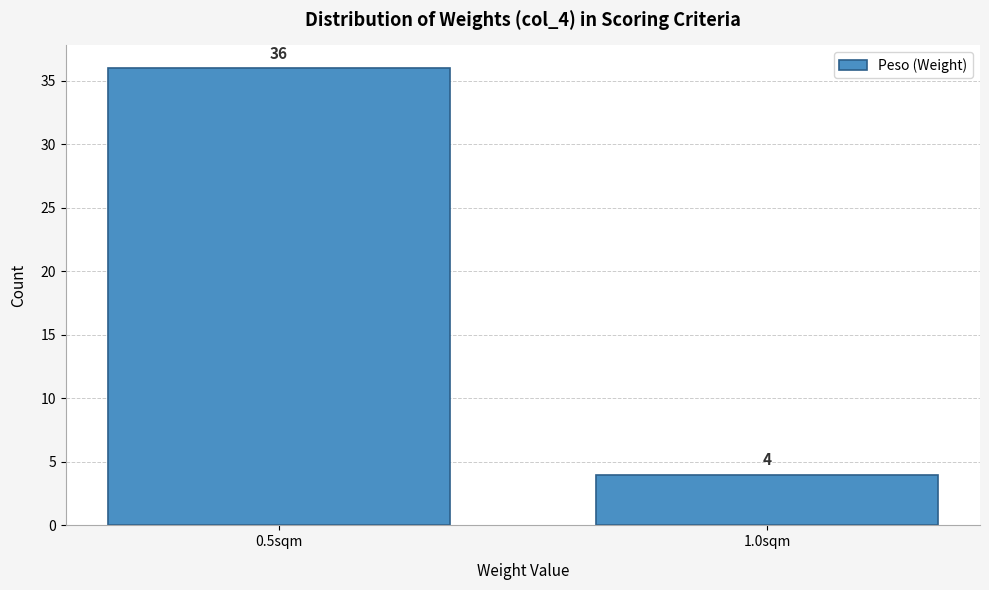

Reading right to left, list all the values displayed in this chart.

4	36